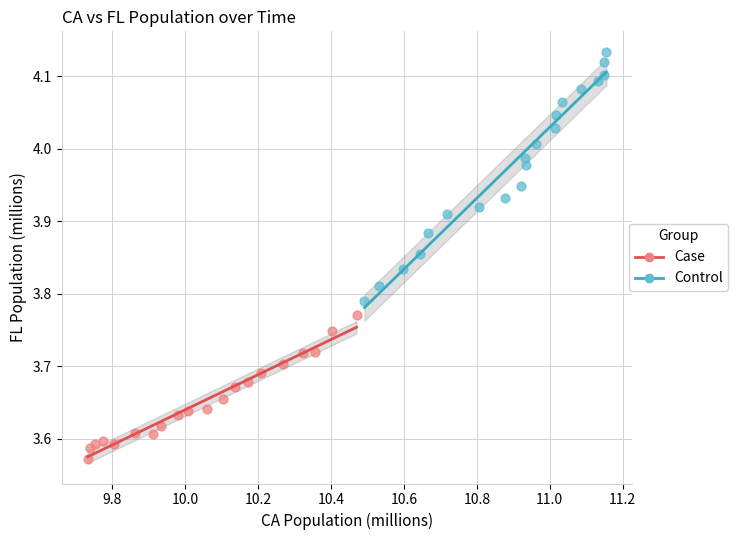

Which series reaches the minimum Y coordinate?

Case